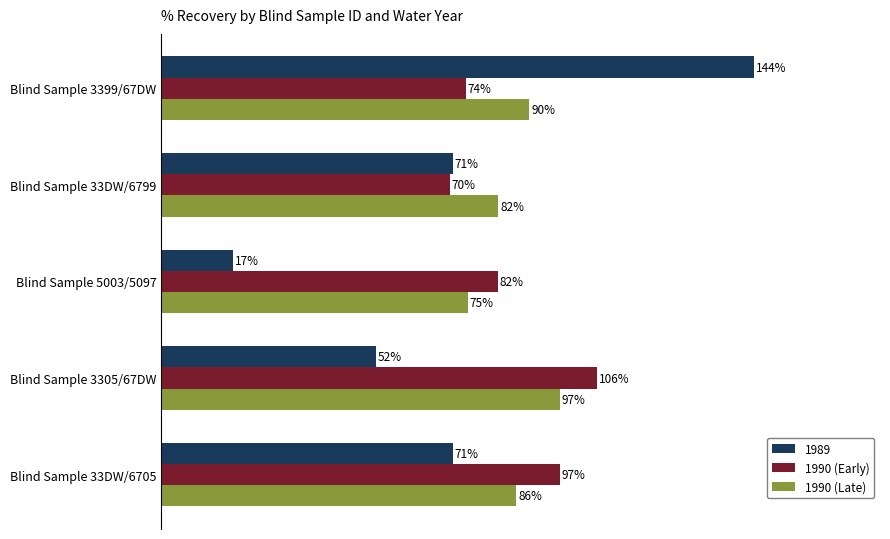

Rank the series by their maximum value, from highest to lowest.

1989, 1990 (Early), 1990 (Late)